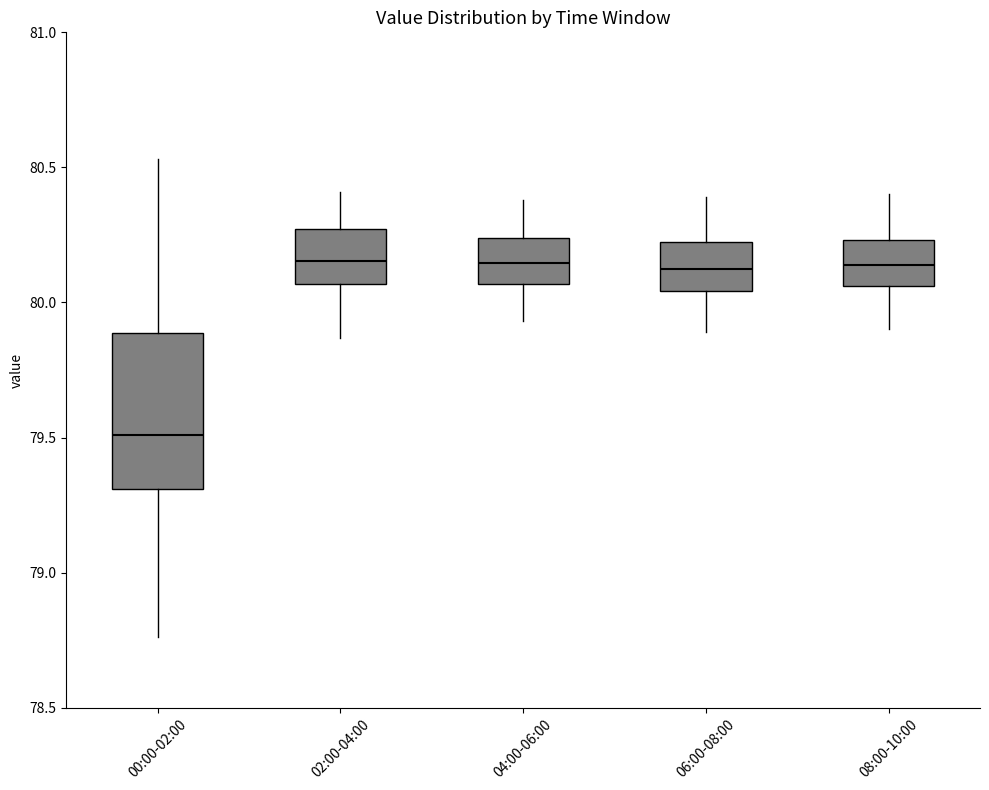

Where does the lower whisker of the box for 04:00-06:00 end on the y-axis? The values are not printed on the chart, so give them approximately, as read against the axis.

79.95